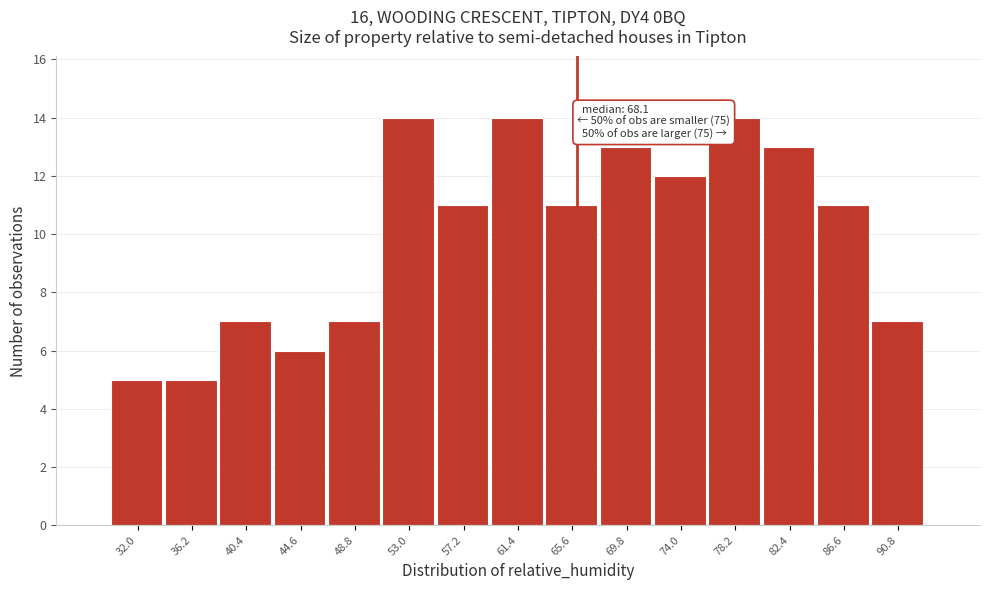

Reading right to left, what are all the values shown in this chart?

7	11	13	14	12	13	11	14	11	14	7	6	7	5	5